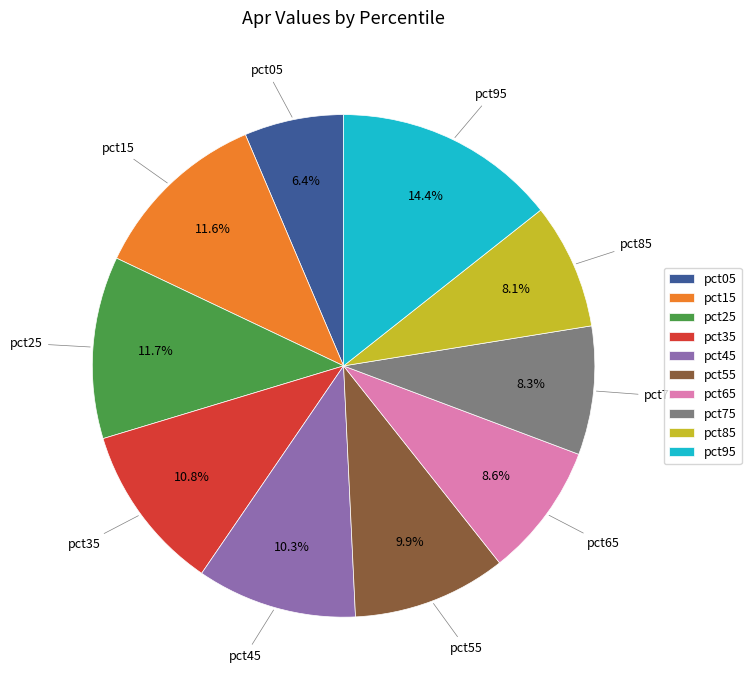

Between pct05 and pct45, which is larger?

pct45